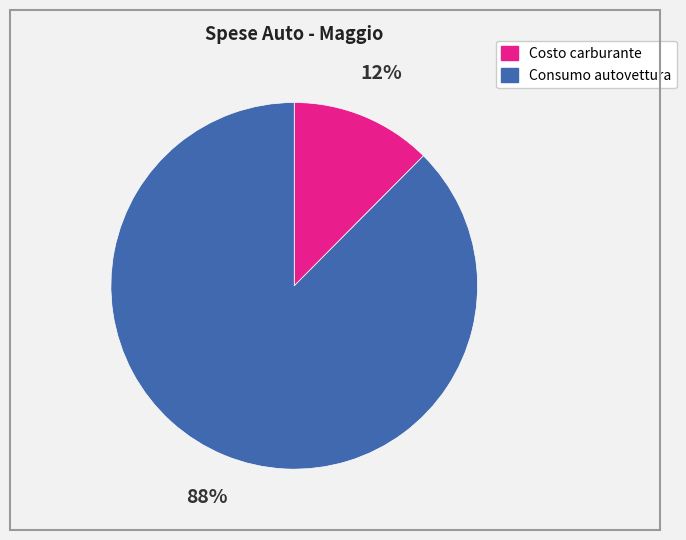

Between Consumo autovettura and Costo carburante, which is larger?

Consumo autovettura